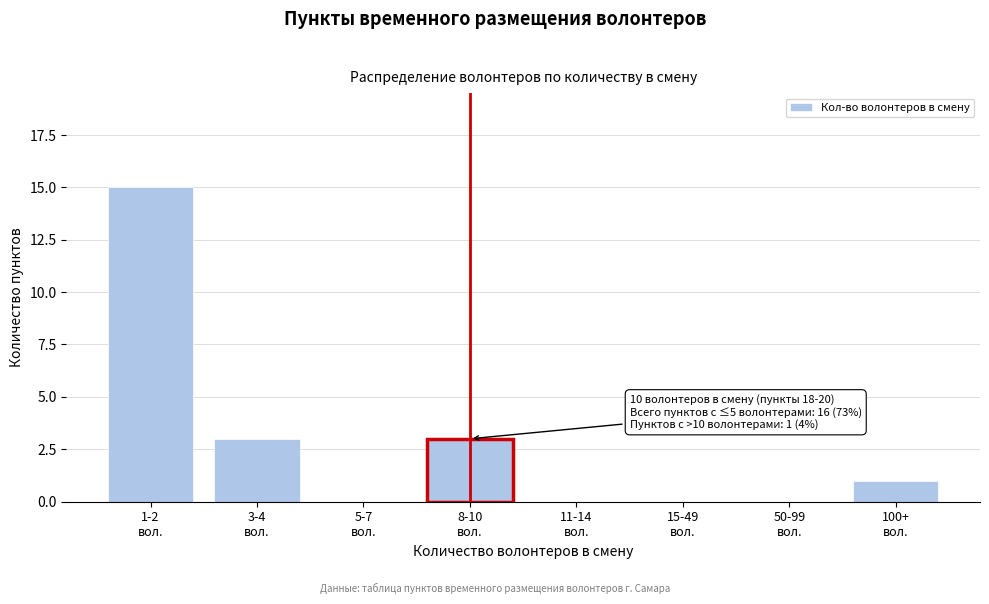

How many distinct data groups are displayed?

1